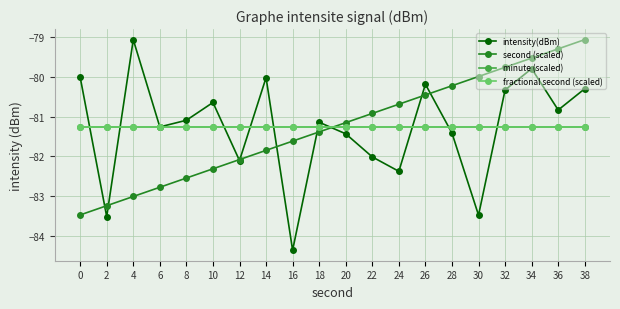

Is this an area chart (filled region under the line)?

No